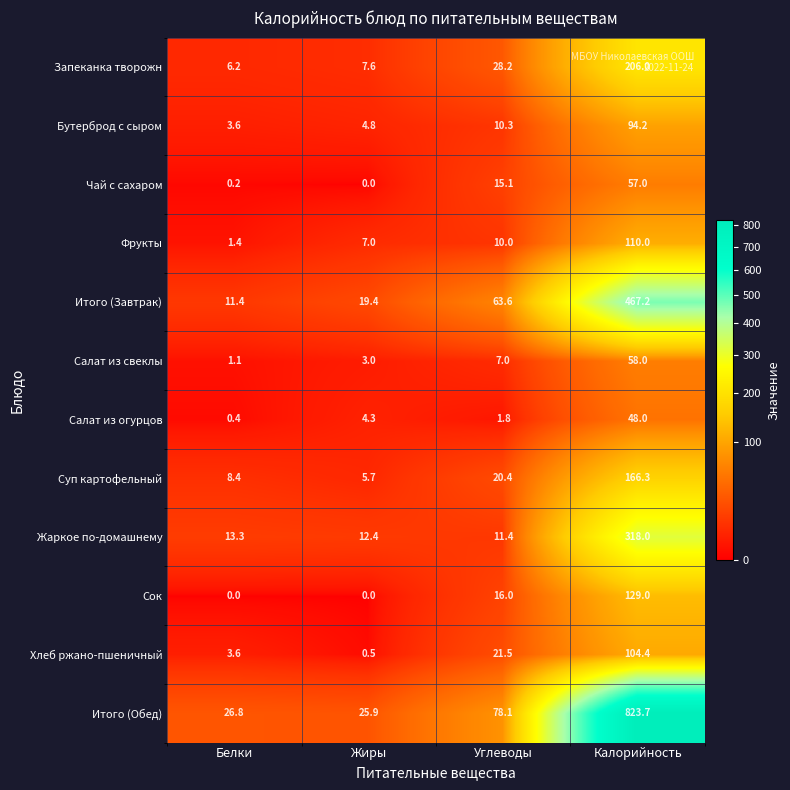

At Калорийность, list the series in order from largest to smallest.

Итого (Обед), Итого (Завтрак), Жаркое по-домашнему, Запеканка творожн, Суп картофельный, Сок, Фрукты, Хлеб ржано-пшеничный, Бутерброд с сыром, Салат из свеклы, Чай с сахаром, Салат из огурцов